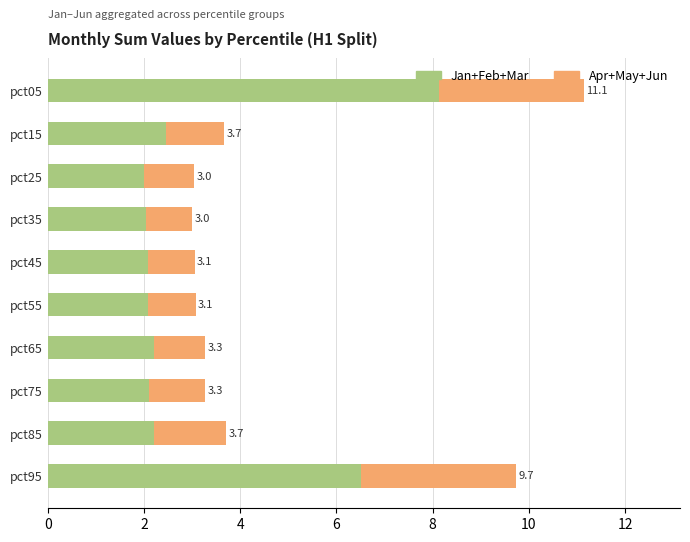

What are all the series names shown in the legend?

Jan+Feb+Mar, Apr+May+Jun